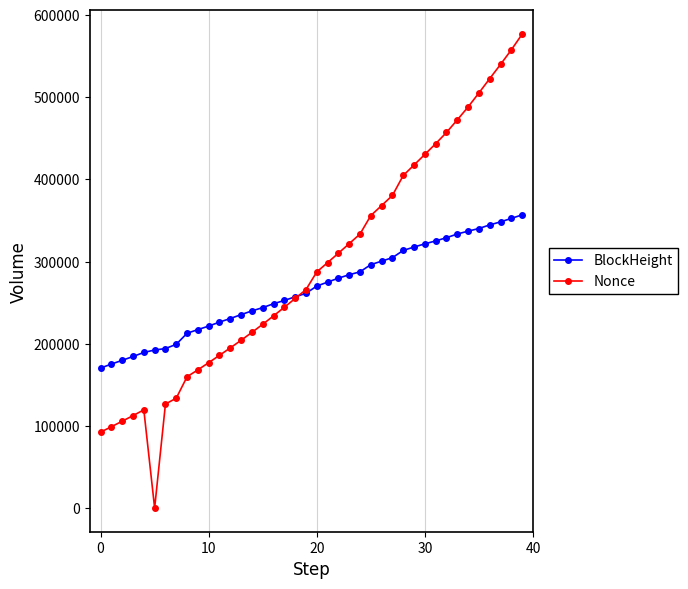

What is the maximum value for BlockHeight?

356789